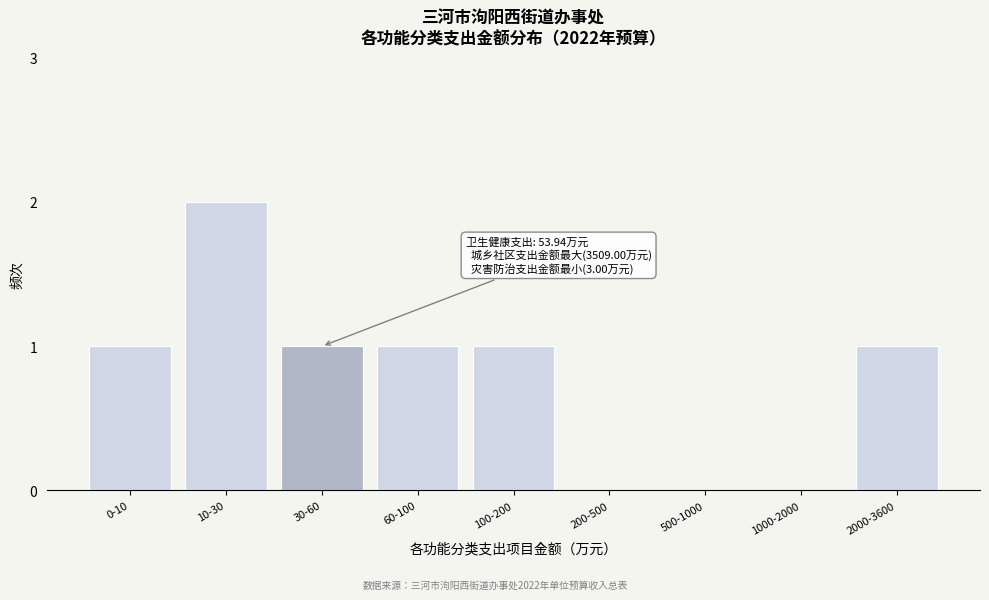

Reading left to right, transcribe all the data shown in this chart.

0-10=1	10-30=2	30-60=1	60-100=1	100-200=1	200-500=0	500-1000=0	1000-2000=0	2000-3600=1